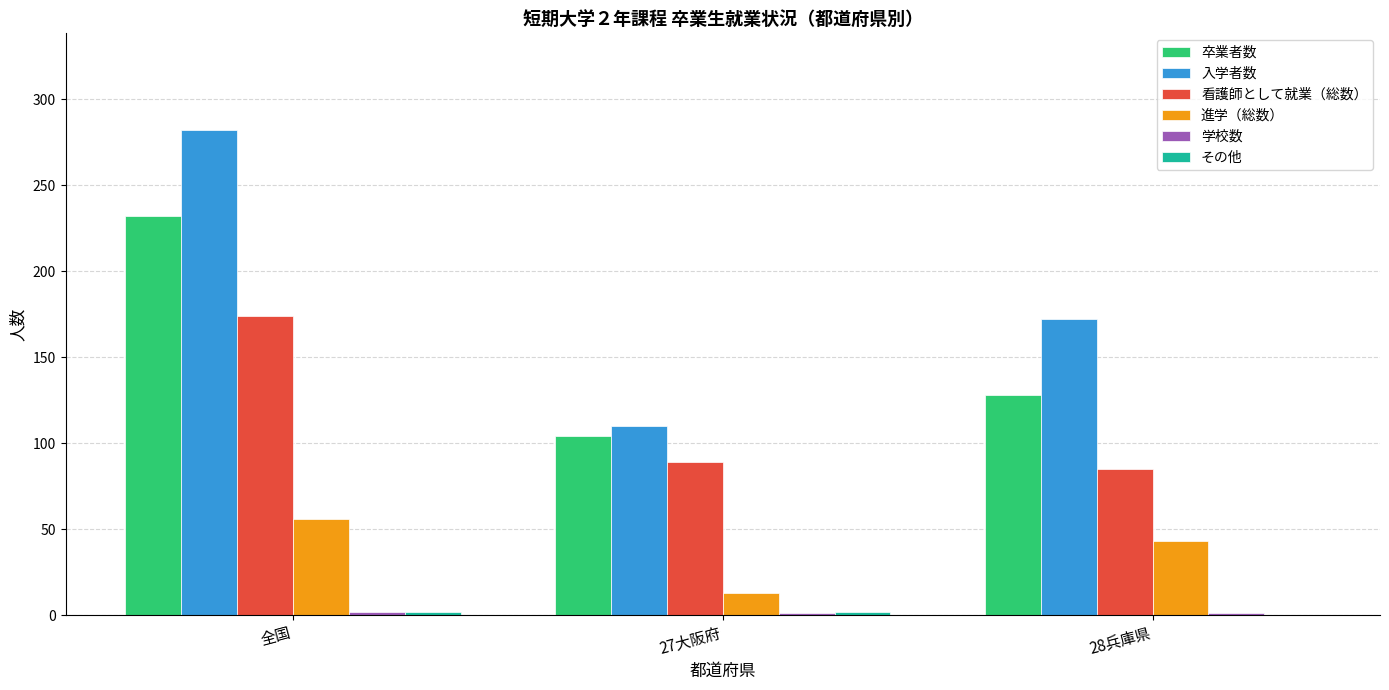

Where is 進学（総数） nearest to the value 34?

28兵庫県